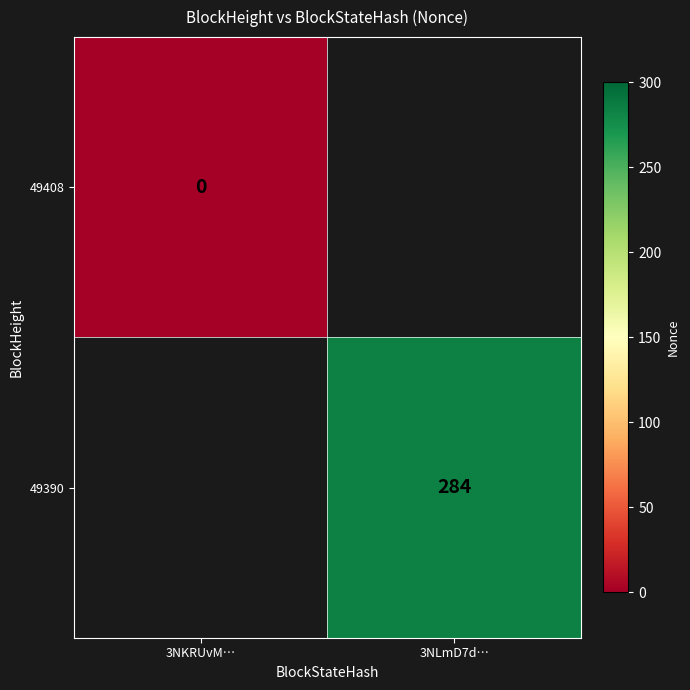

Is it true that 49390 equals 143 at 3NLmD7d…?

False